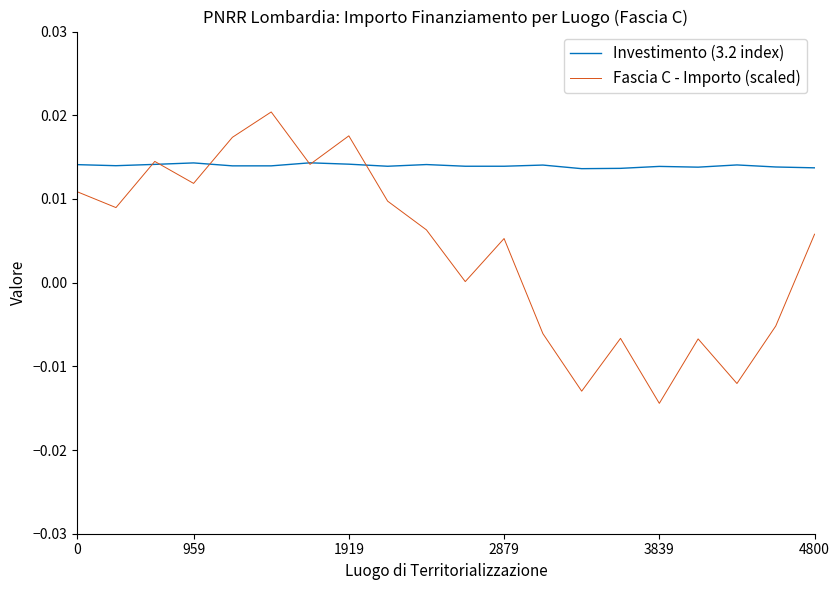

Which series has the largest total across all categories?

Investimento (3.2 index)